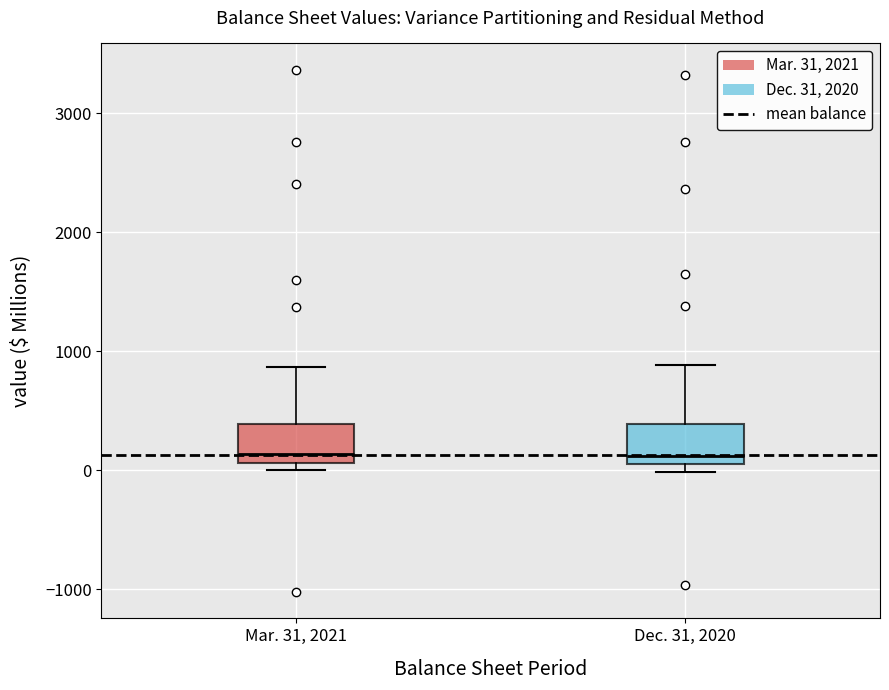

Where does the median line of the box for Dec. 31, 2020 sit on the y-axis? The values are not printed on the chart, so give them approximately, as read against the axis.

100